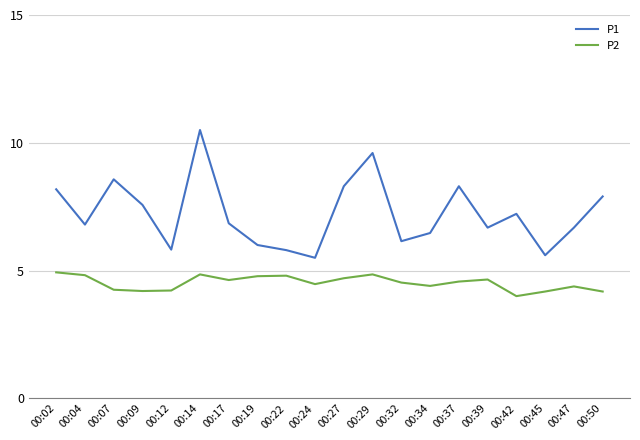

At 00:07, list the series in order from largest to smallest.

P1, P2